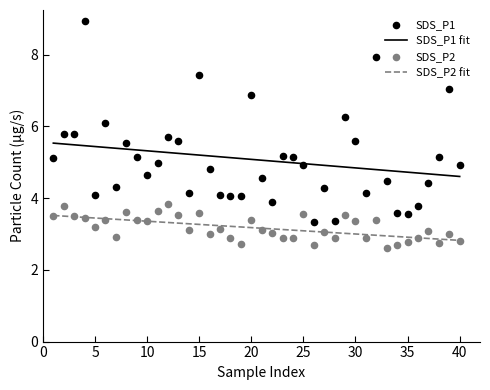

True or false: SDS_P2 fit and SDS_P1 fit cross at least once.

False